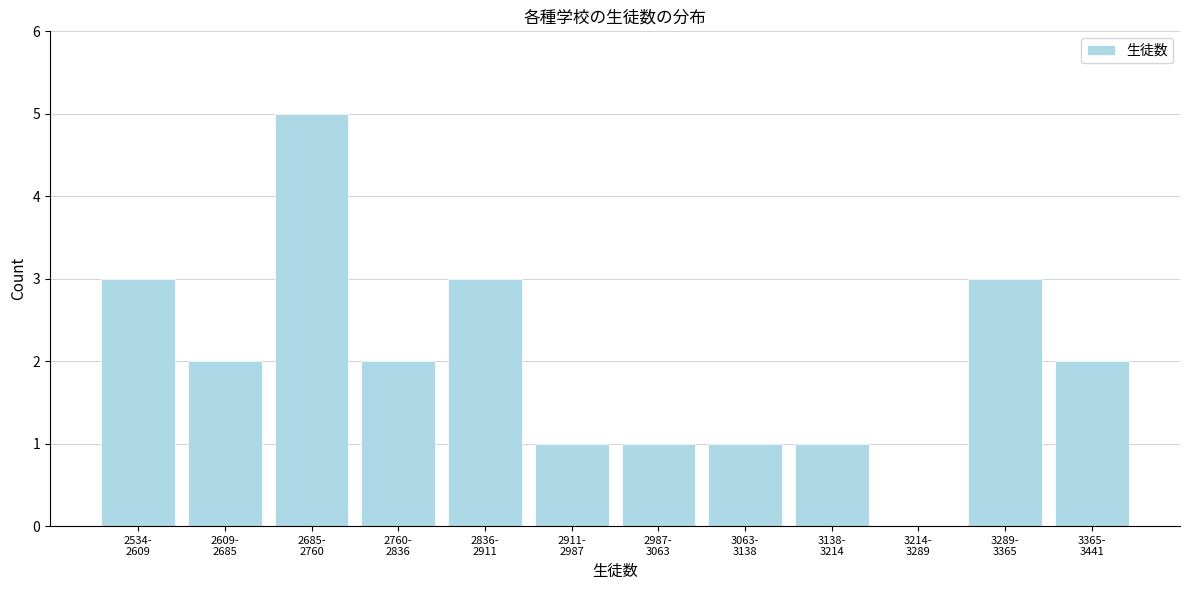

What is the maximum value shown in the chart?

5